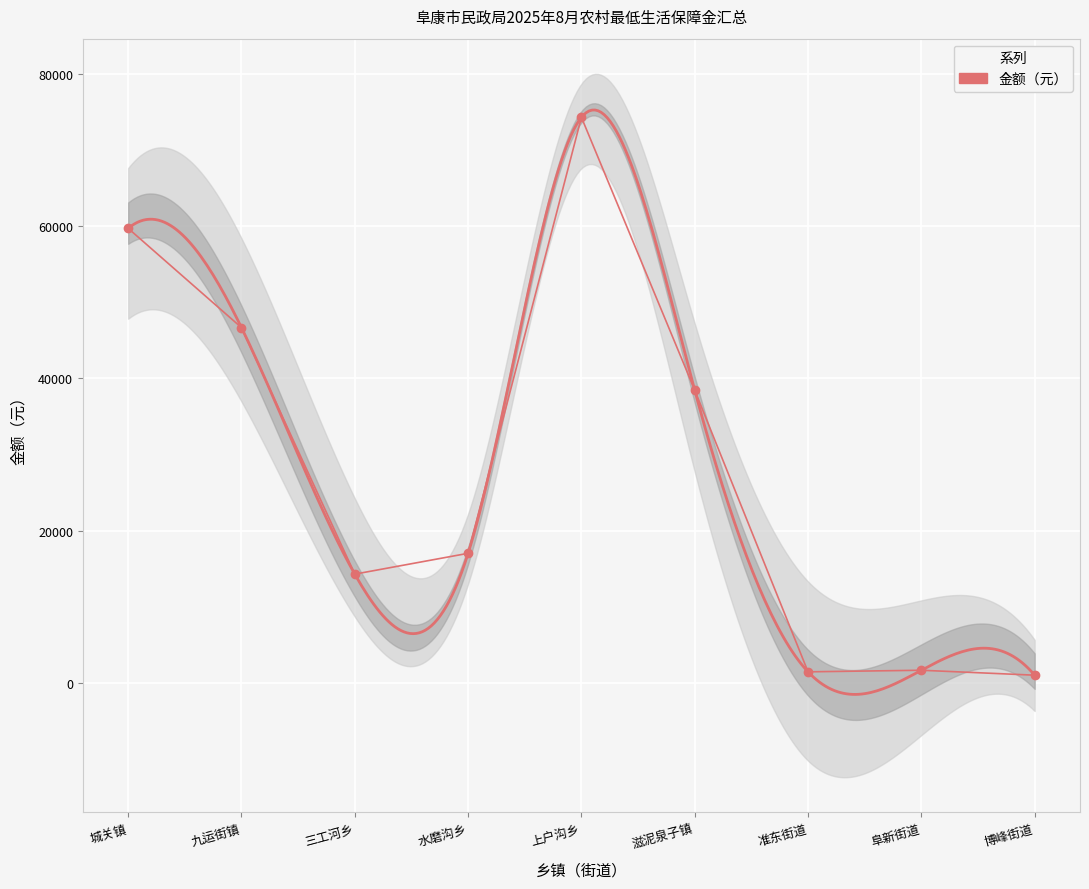

What is the difference between the values at 城关镇 and 滋泥泉子镇?

21278